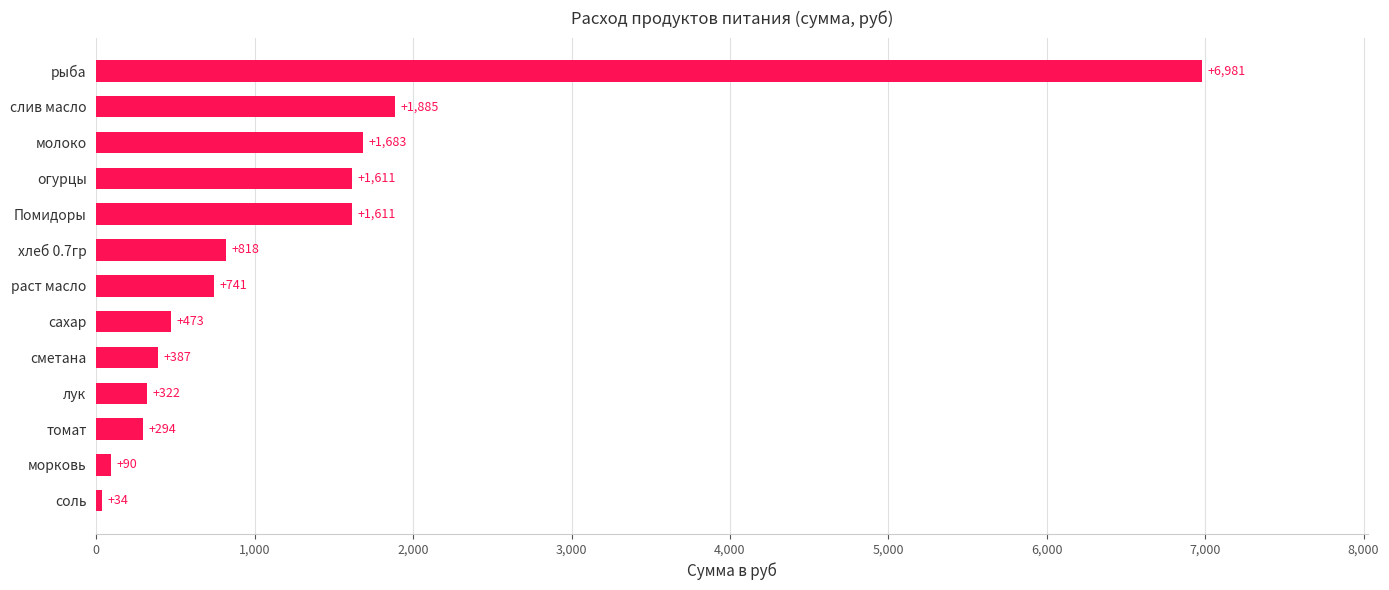

The value at сметана is 386.6. True or false?

True